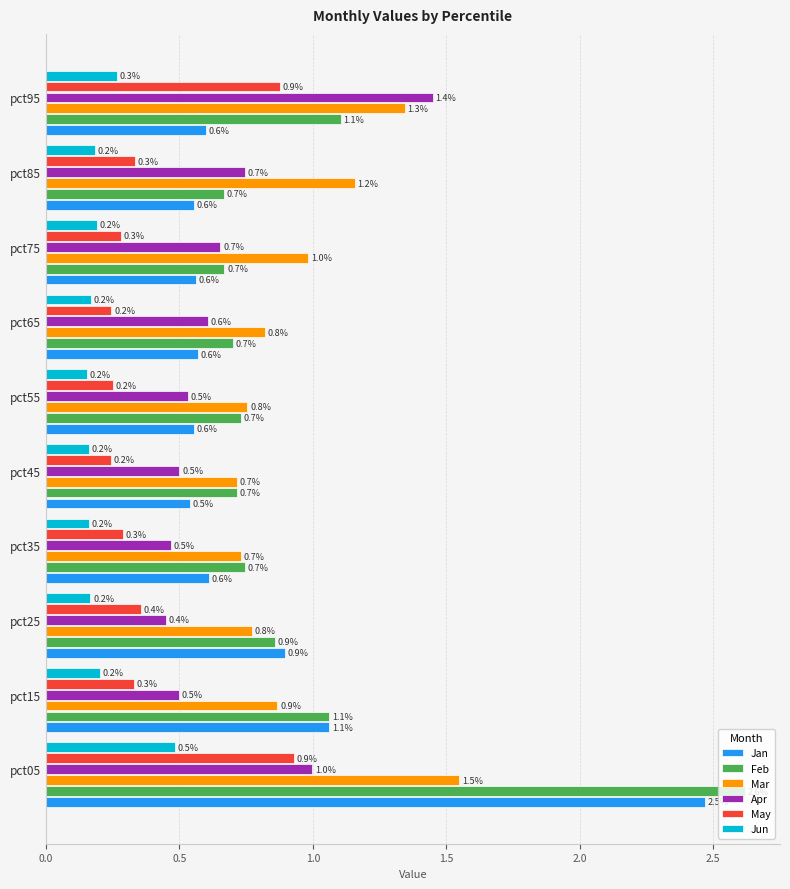

The value of Feb at pct45 is 0.7. True or false?

True